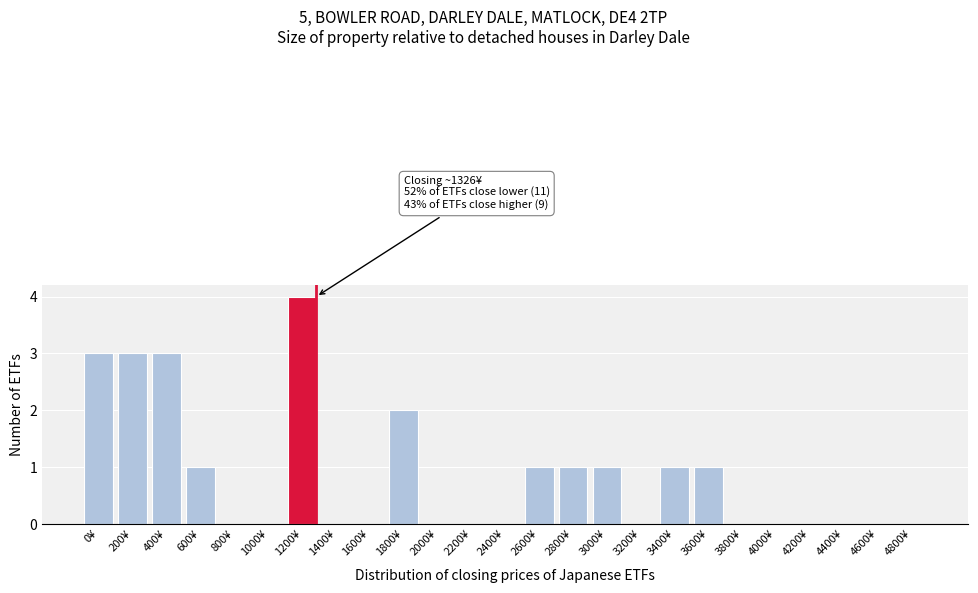

Reading left to right, transcribe all the data shown in this chart.

0¥=3	200¥=3	400¥=3	600¥=1	800¥=0	1000¥=0	1200¥=4	1400¥=0	1600¥=0	1800¥=2	2000¥=0	2200¥=0	2400¥=0	2600¥=1	2800¥=1	3000¥=1	3200¥=0	3400¥=1	3600¥=1	3800¥=0	4000¥=0	4200¥=0	4400¥=0	4600¥=0	4800¥=0